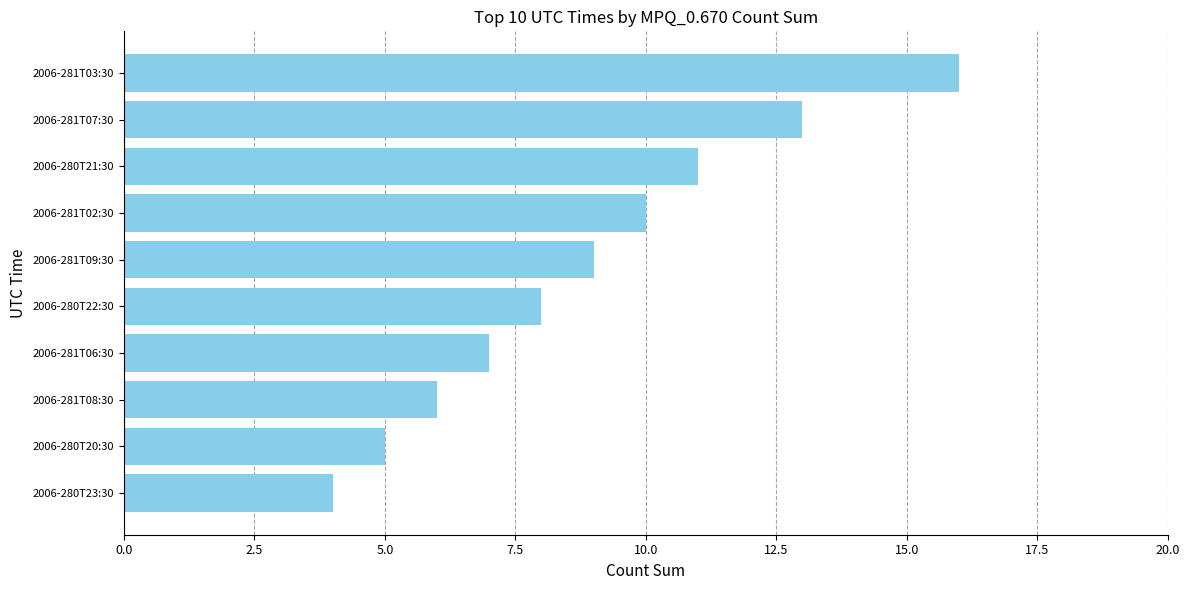

What is the sum of all values?

89